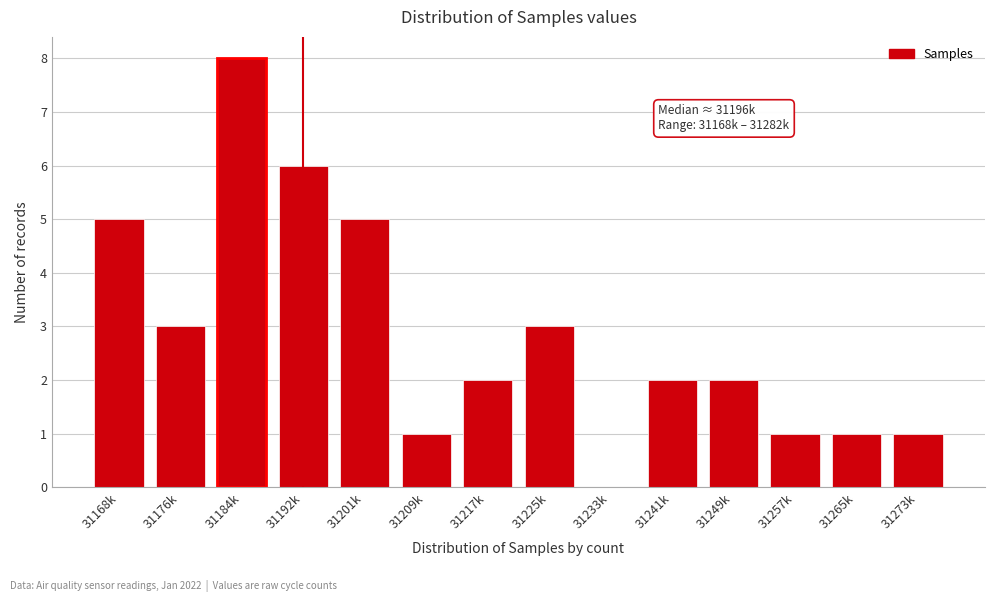

Reading left to right, transcribe all the data shown in this chart.

31168k=5	31176k=3	31184k=8	31192k=6	31201k=5	31209k=1	31217k=2	31225k=3	31233k=0	31241k=2	31249k=2	31257k=1	31265k=1	31273k=1